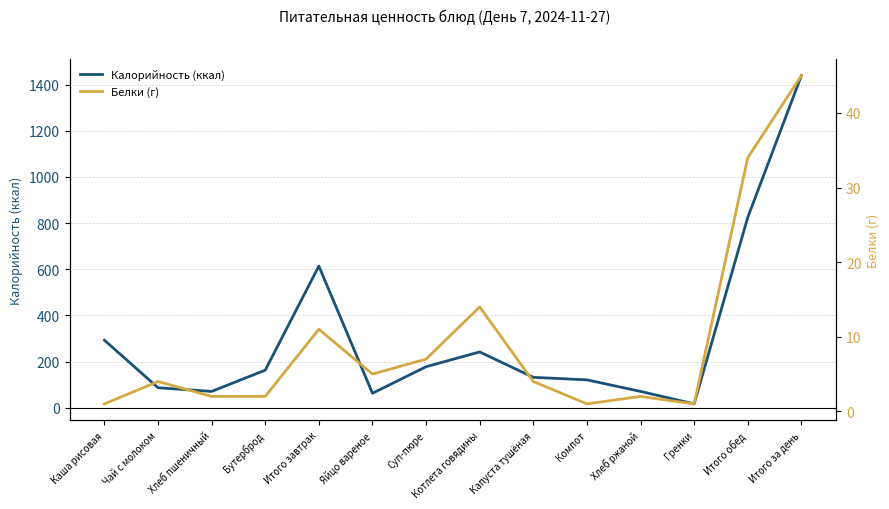

Does the chart display data point markers on the line(s)?

No